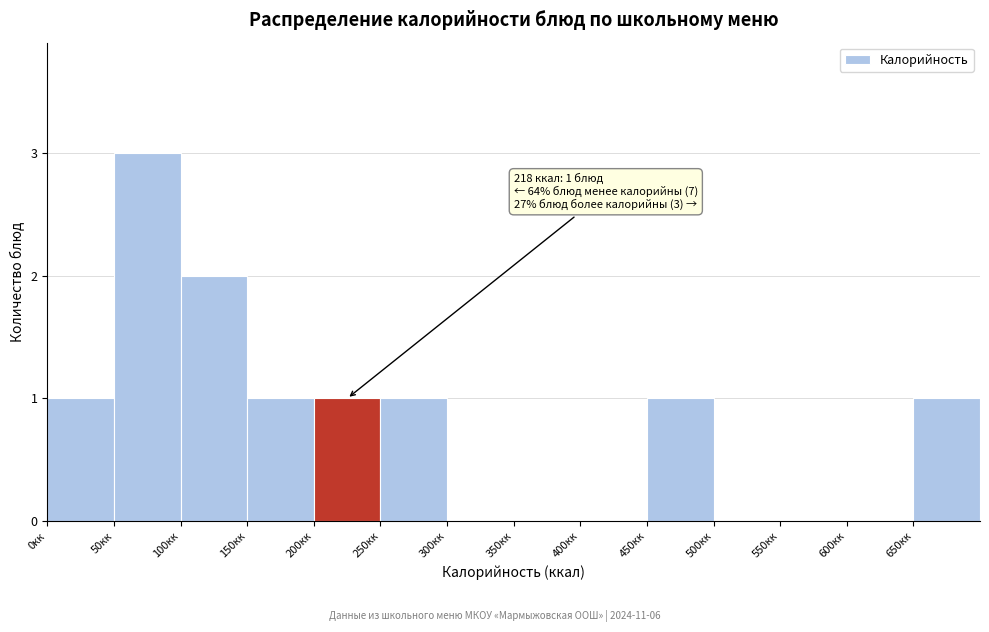

Over which range of the x-axis is the bar tallest?

50 to 100